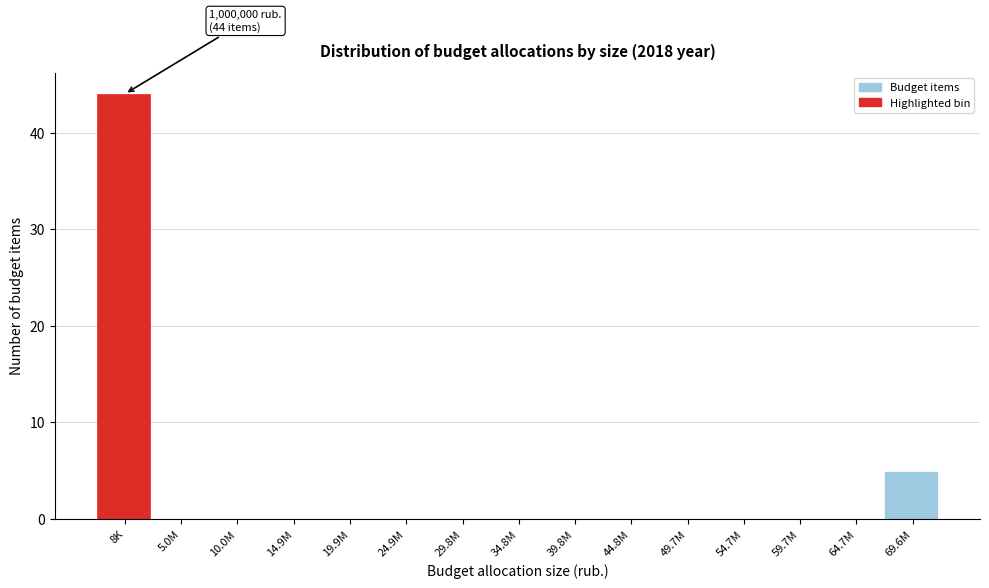

Reading left to right, transcribe all the data shown in this chart.

8K=44	5.0M=0	10.0M=0	14.9M=0	19.9M=0	24.9M=0	29.8M=0	34.8M=0	39.8M=0	44.8M=0	49.7M=0	54.7M=0	59.7M=0	64.7M=0	69.6M=5